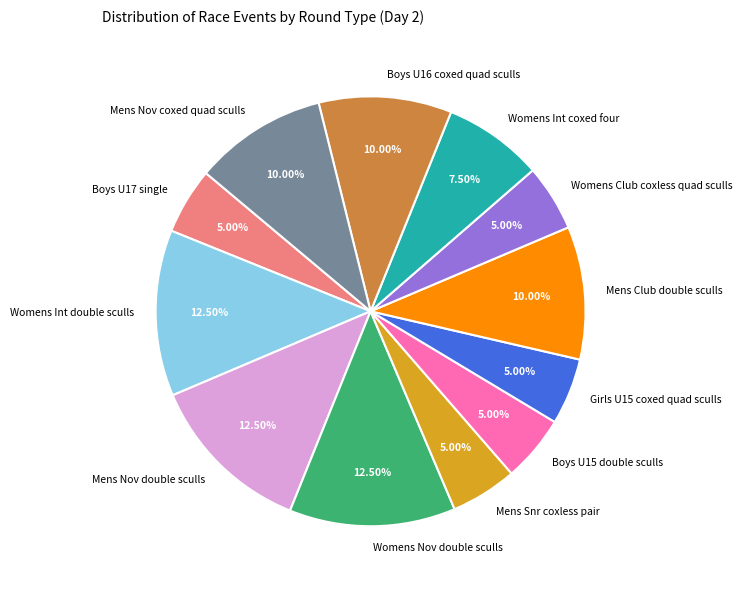

Is the sum of Boys U15 double sculls and Boys U17 single greater than half?

No